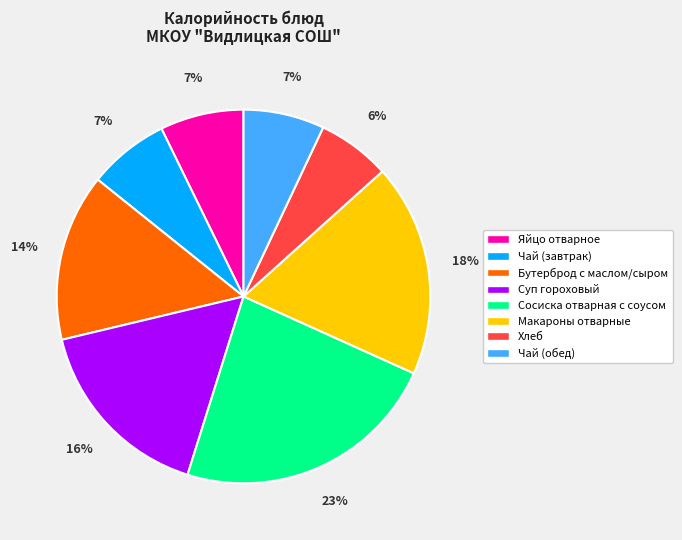

Which has a higher value, Чай (завтрак) or Макароны отварные?

Макароны отварные